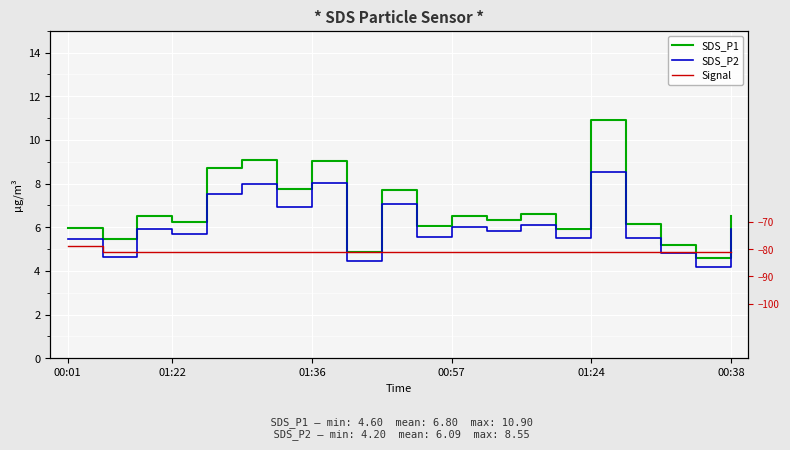

At how many categories does at least one series exceed -49?

20